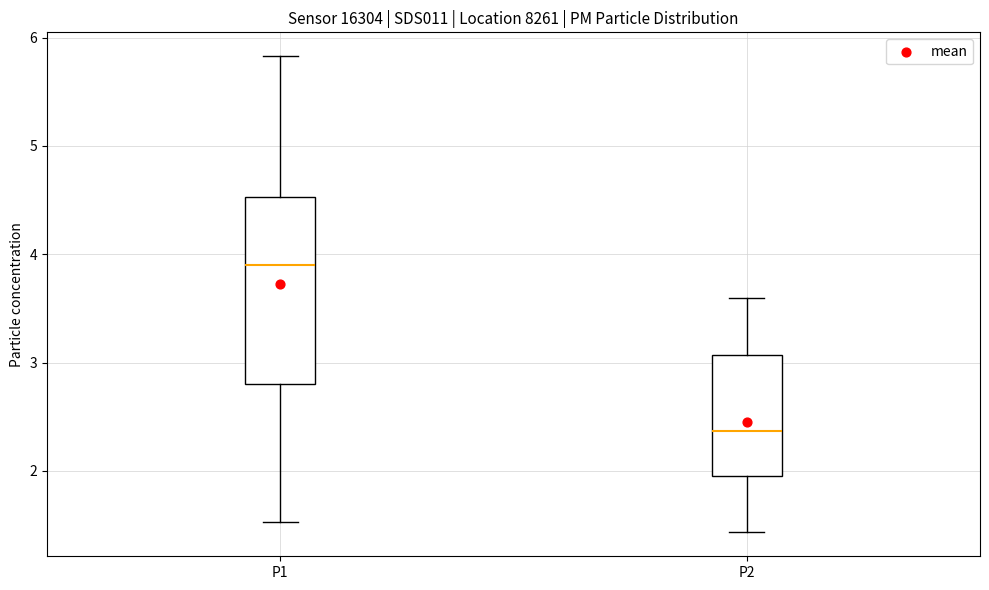

Which box is the tallest, from its lower edge to its upper edge?

P1